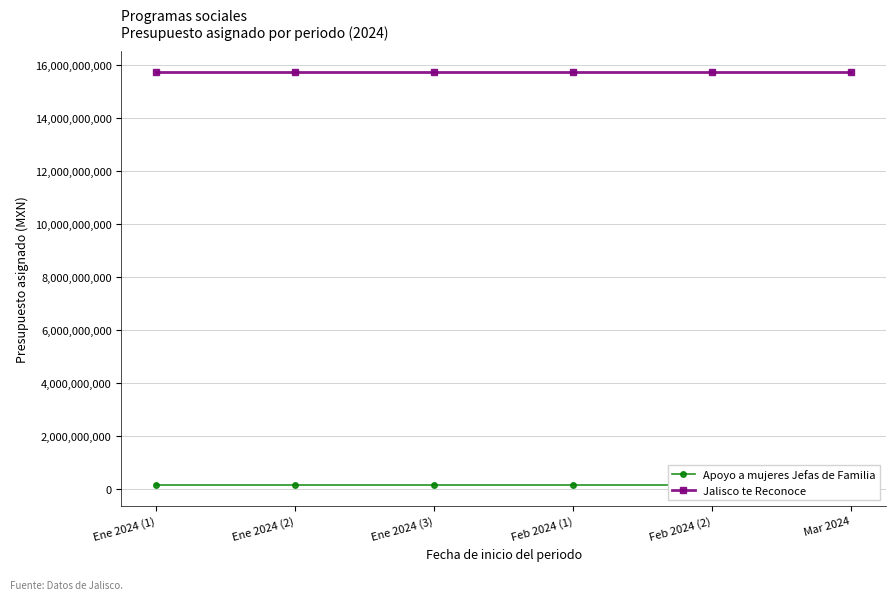

Rank the series at Ene 2024 (3) from highest to lowest value.

Jalisco te Reconoce, Apoyo a mujeres Jefas de Familia